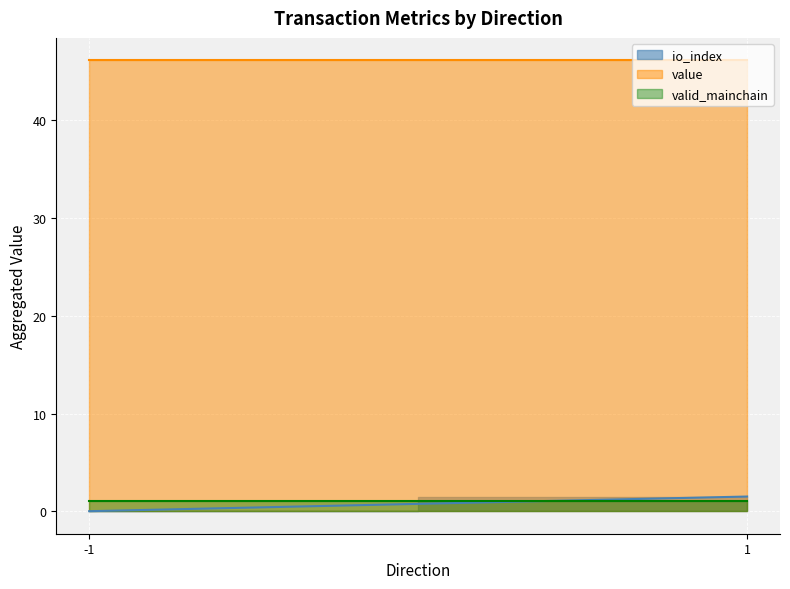

What is the maximum value shown in the chart?

46.1